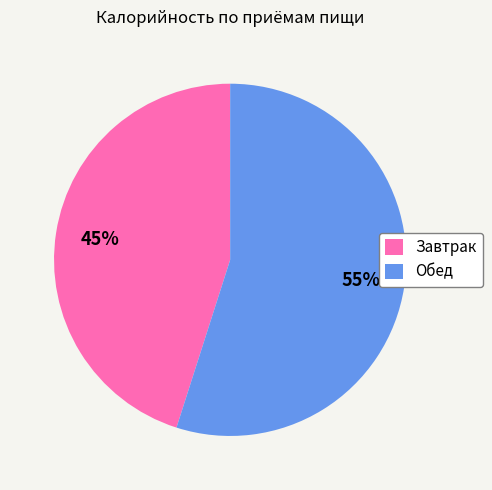

Is Завтрак the majority of the pie?

No